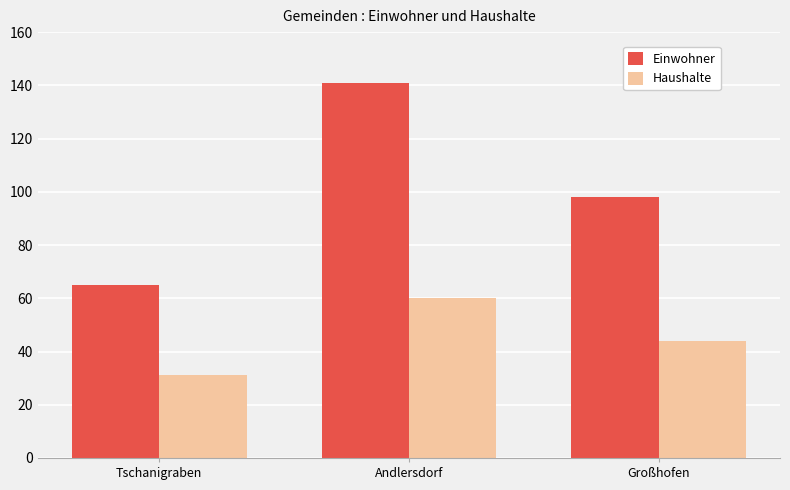

List the labels in order of Haushalte value, smallest first.

Tschanigraben, Großhofen, Andlersdorf